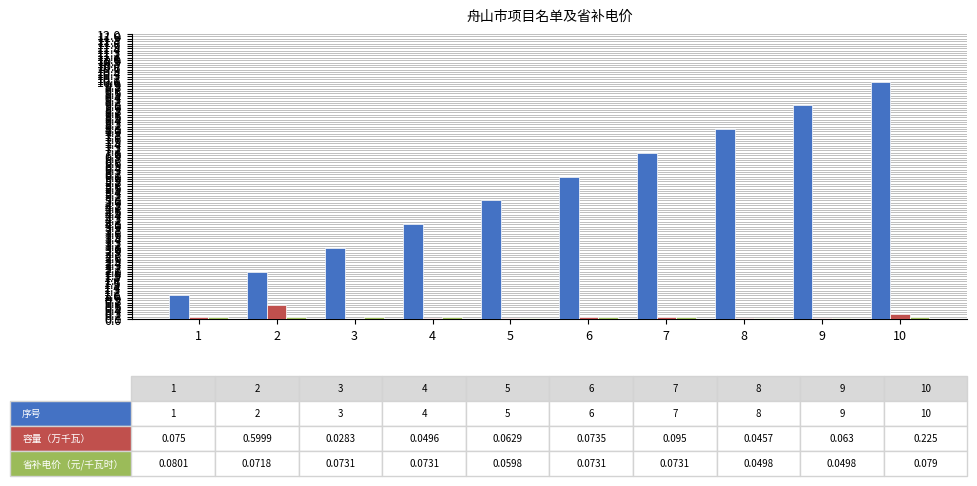

Which label corresponds to the largest value in the chart?

10